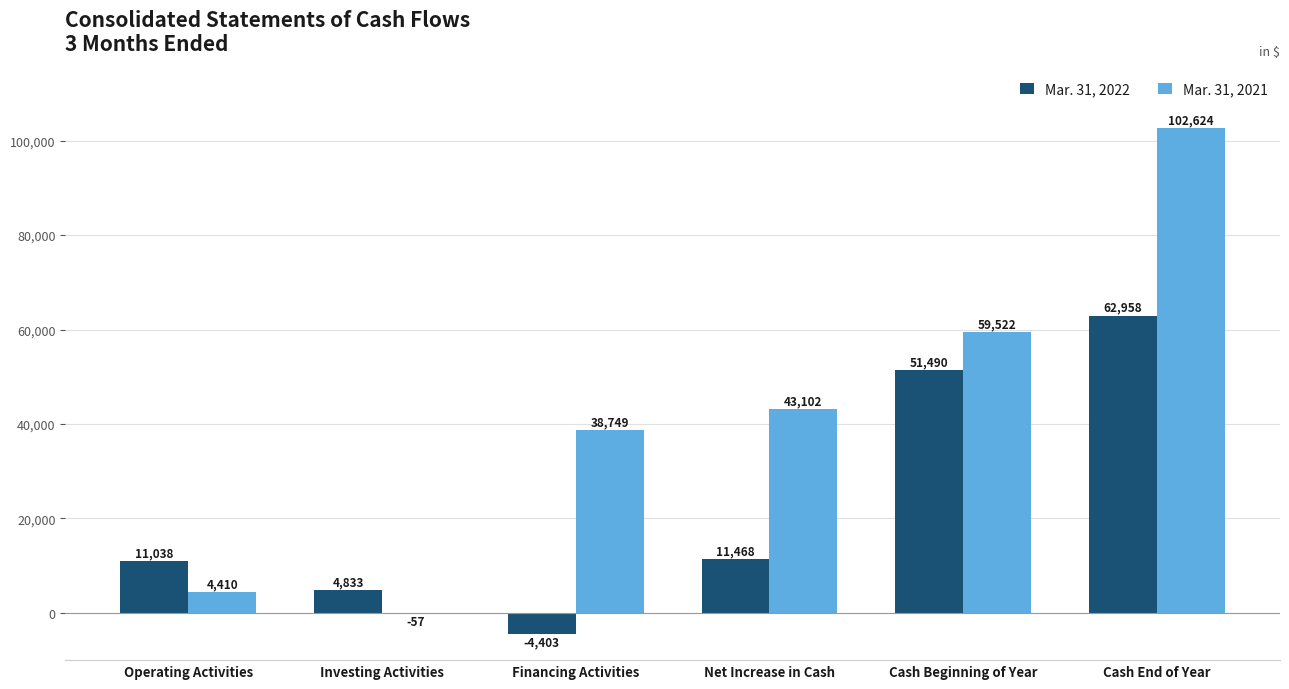

Which series has the largest total across all categories?

Mar. 31, 2021